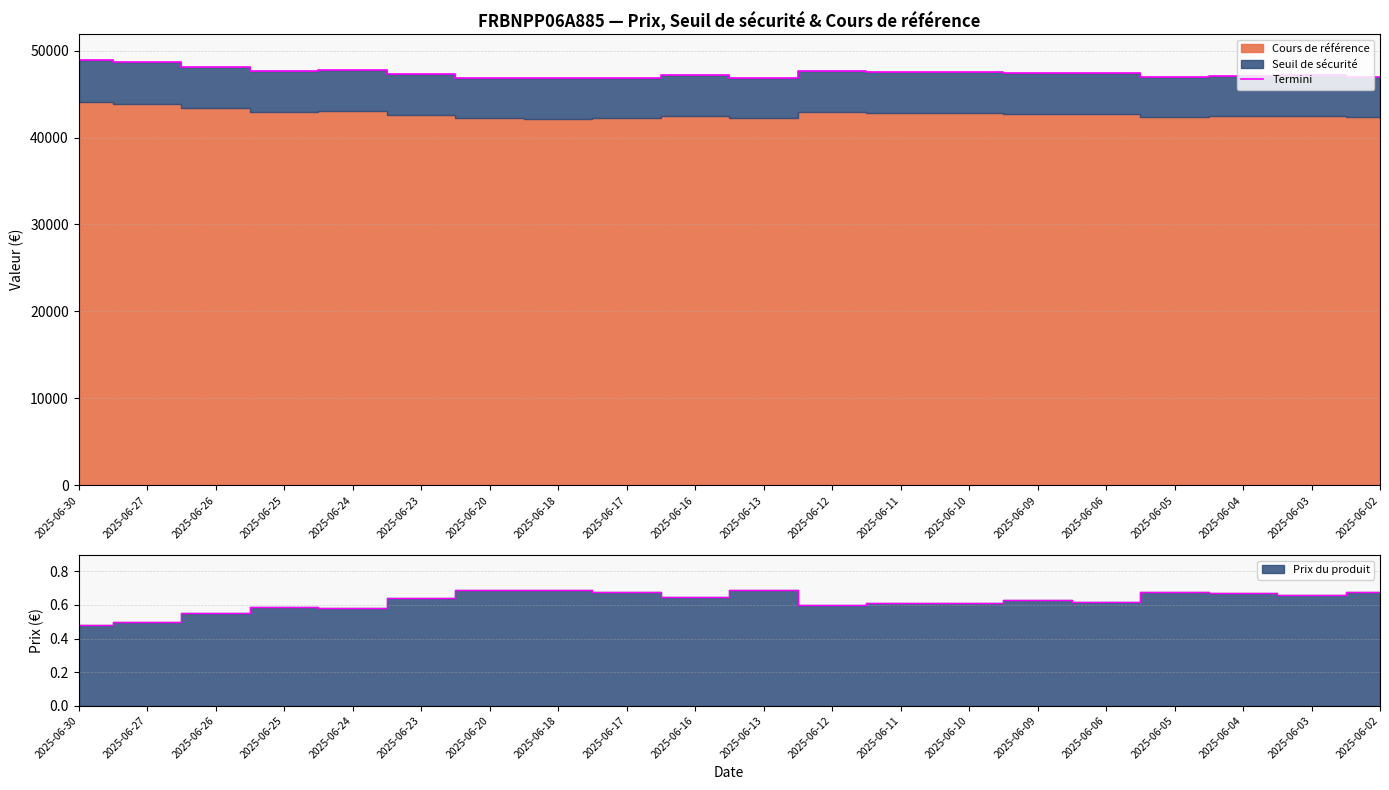

How many points are lower than both their immediate neighbors (excluding endpoints)?

5